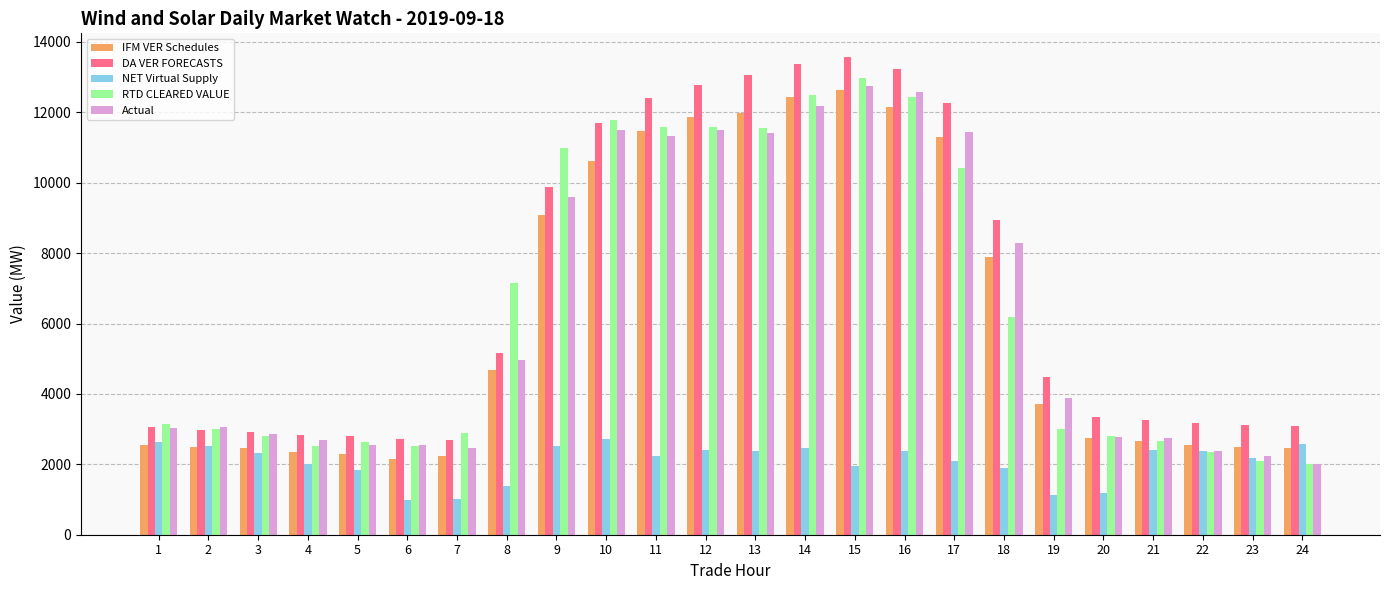

Where does the DA VER FORECASTS series first go above 4467?

8